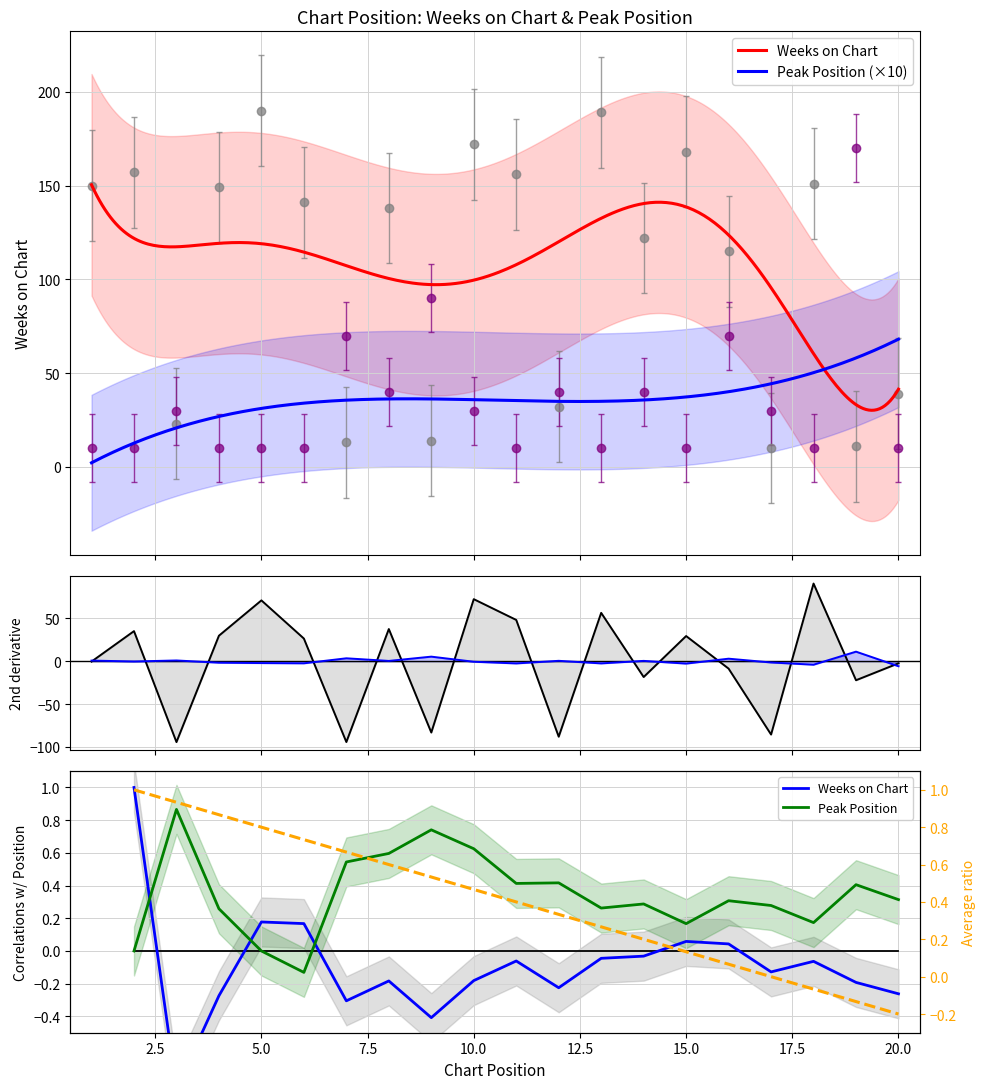

What is the value of the Weeks on Chart point at the 13th from the left?

189